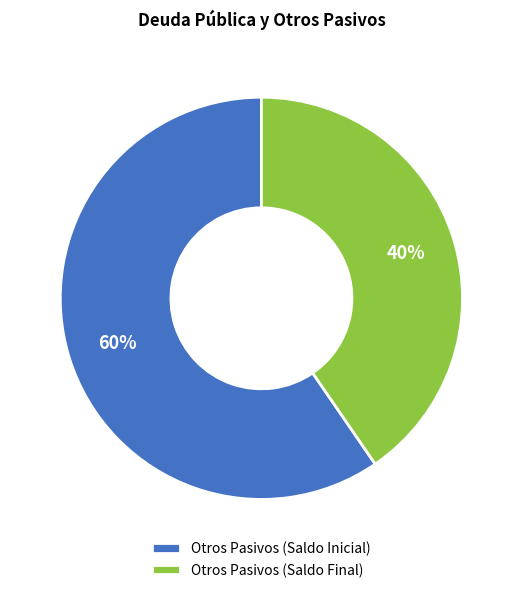

To the nearest percent, what percentage of the pie is Otros Pasivos (Saldo Inicial)?

60%